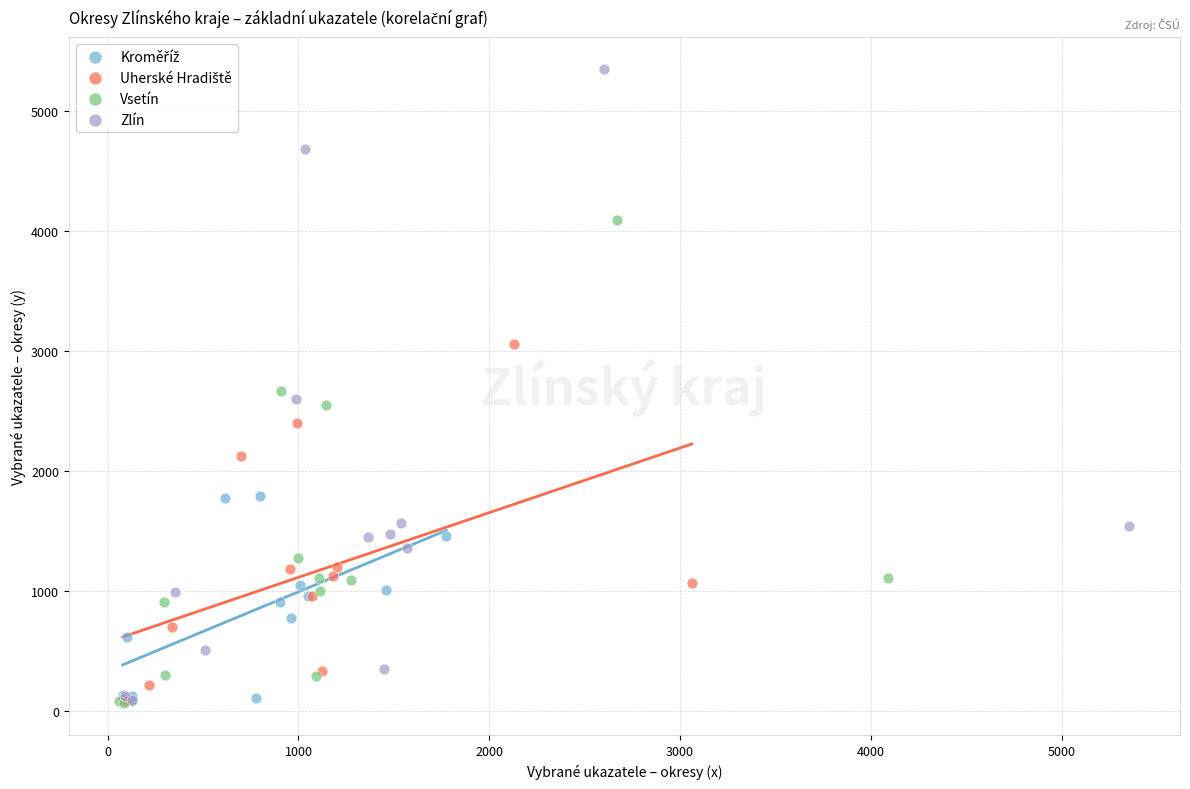

Which series has the largest Y range (max minus min)?

Zlín